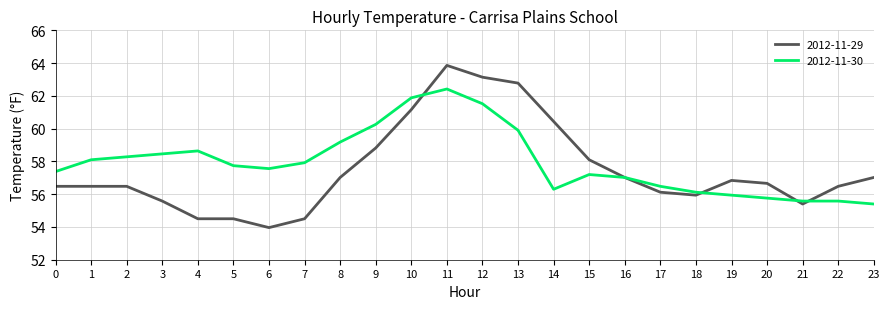

What is the difference between the highest and lowest values at 8?

2.2